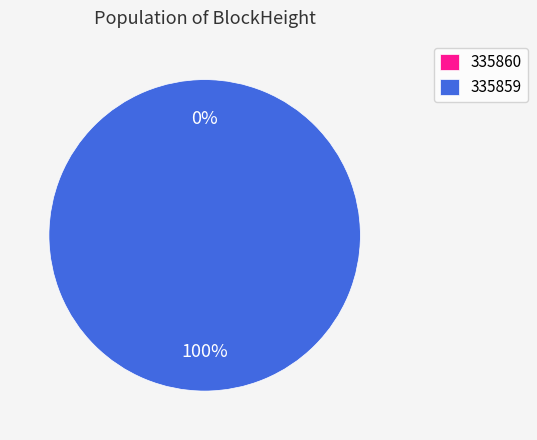

Is there a majority slice in this chart?

Yes